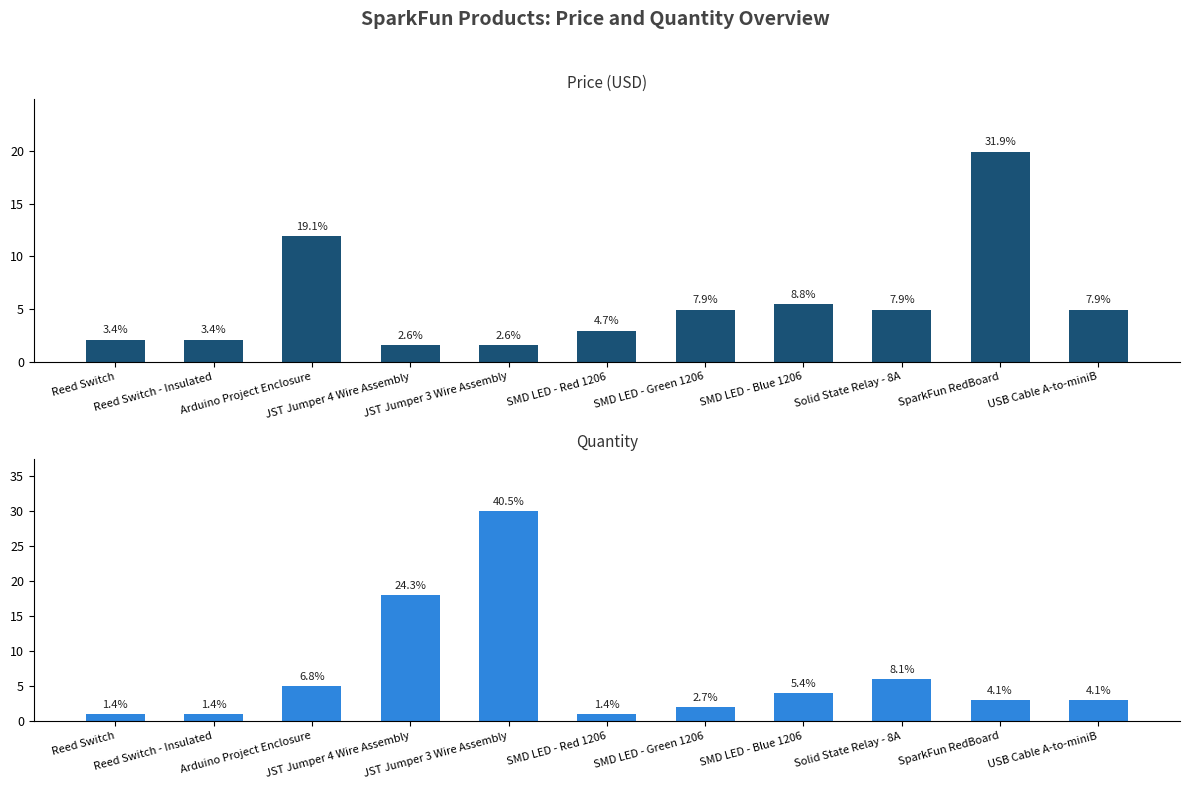

What value does the Price (USD) series have at Reed Switch?

2.1